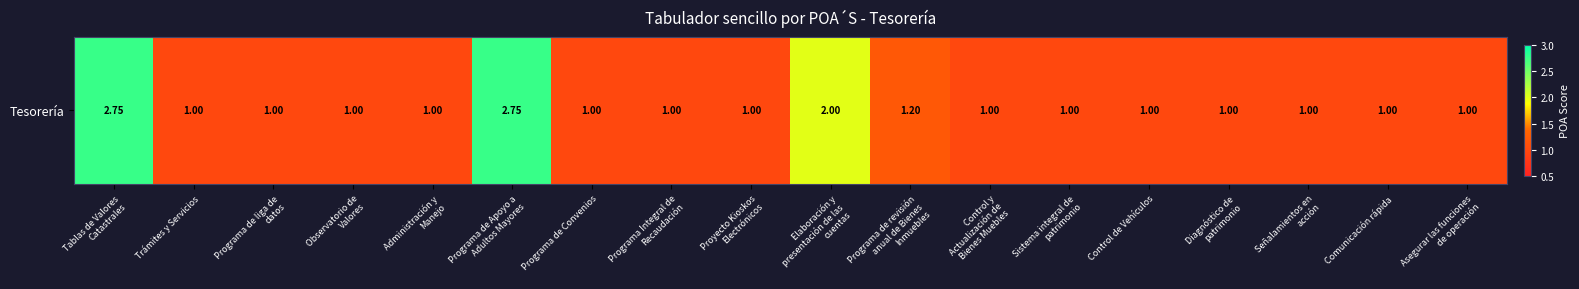

What is the ratio of the value at Control de Vehículos to the value at Diagnóstico de
patrimonio?

1.0